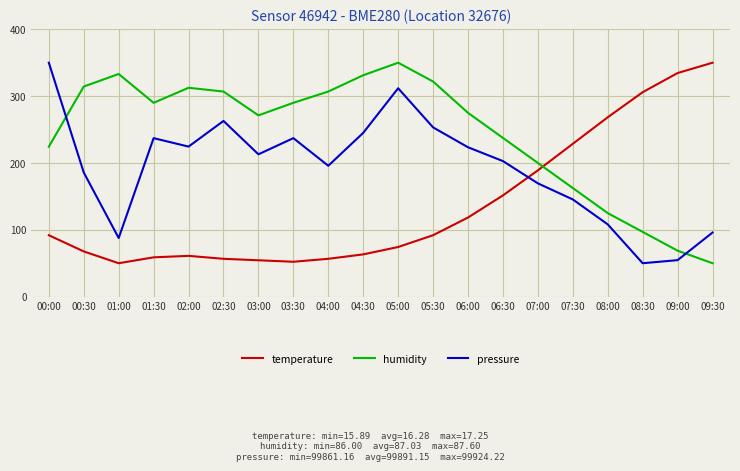

Where do humidity and temperature first cross each other?

07:00 and 07:30